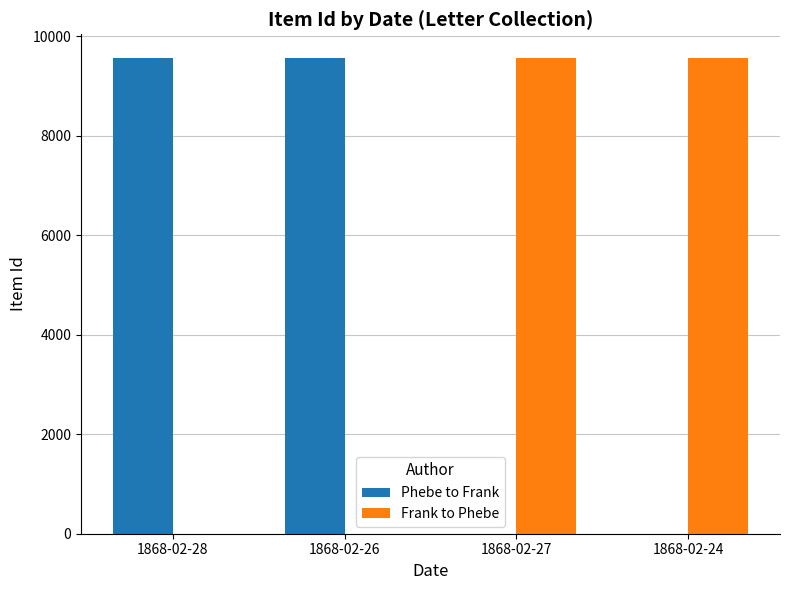

What is the greatest value displayed?

9558